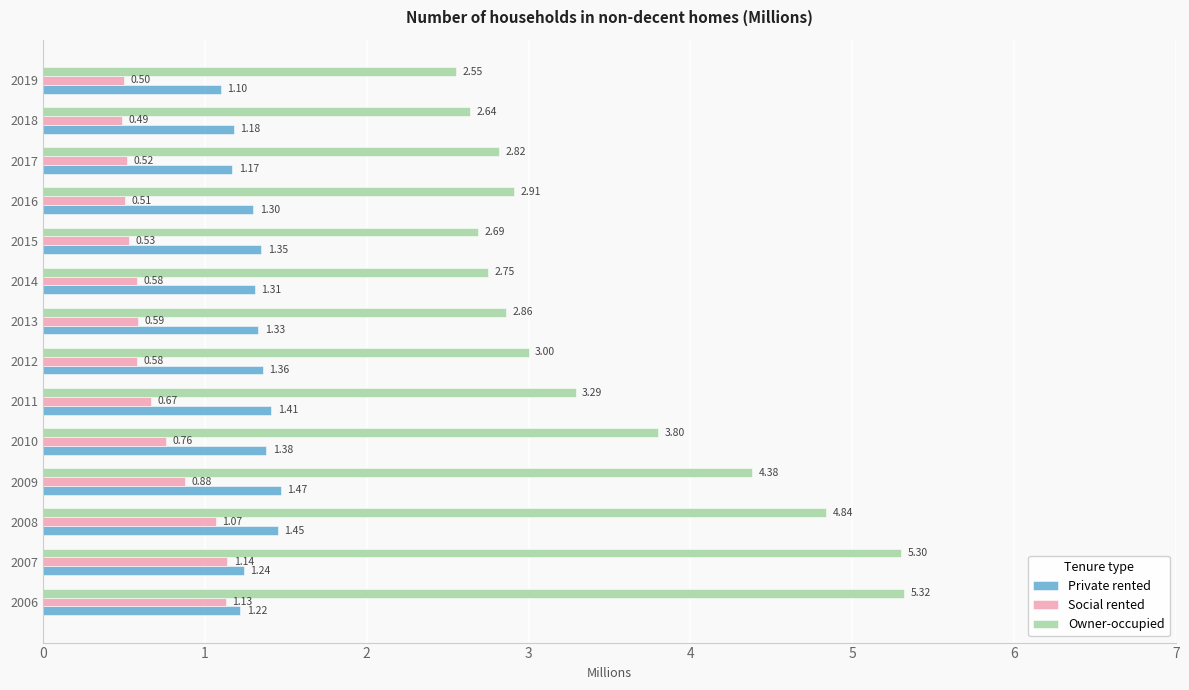

At which category is the sum across all series the highest?

2007